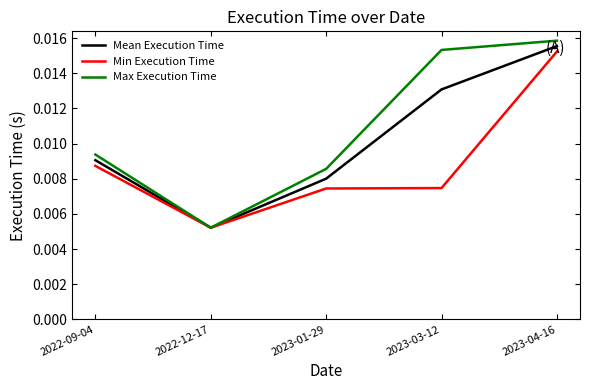

Does the chart display data point markers on the line(s)?

No